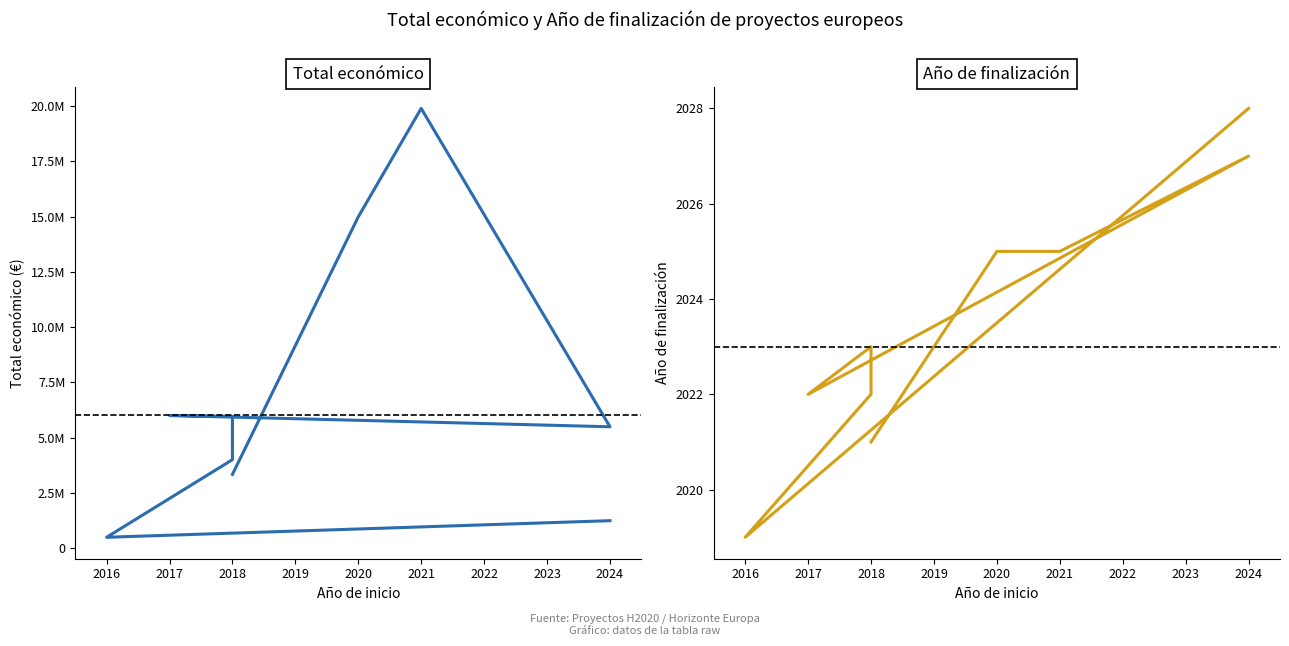

Reading left to right, list all the values displayed in this chart.

Total económico: 3331580	14994445	19902190	5489475	6000000	5962019	3999674	486000	1237400
Año de finalización: 2021	2025	2025	2027	2022	2023	2022	2019	2028